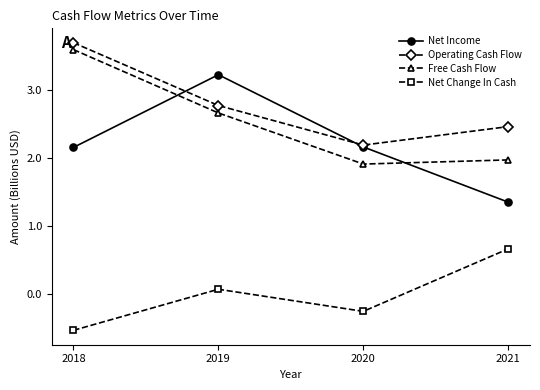

Which series changed the most between 2020 and 2021?

Net Change In Cash